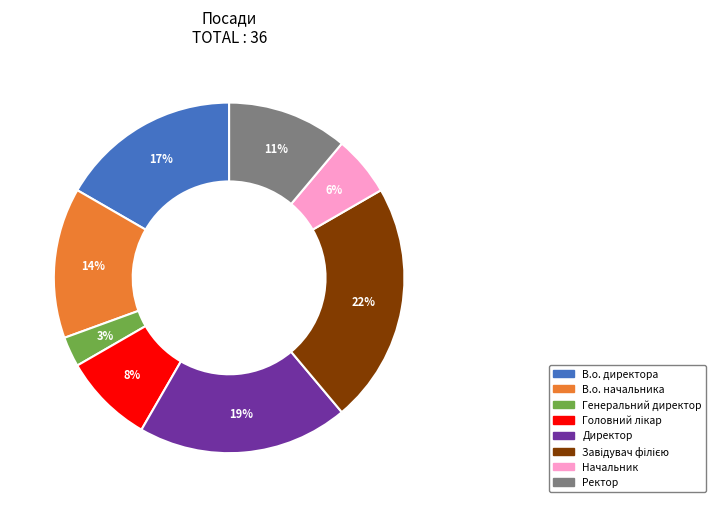

Is the sum of Генеральний директор and Директор greater than half?

No